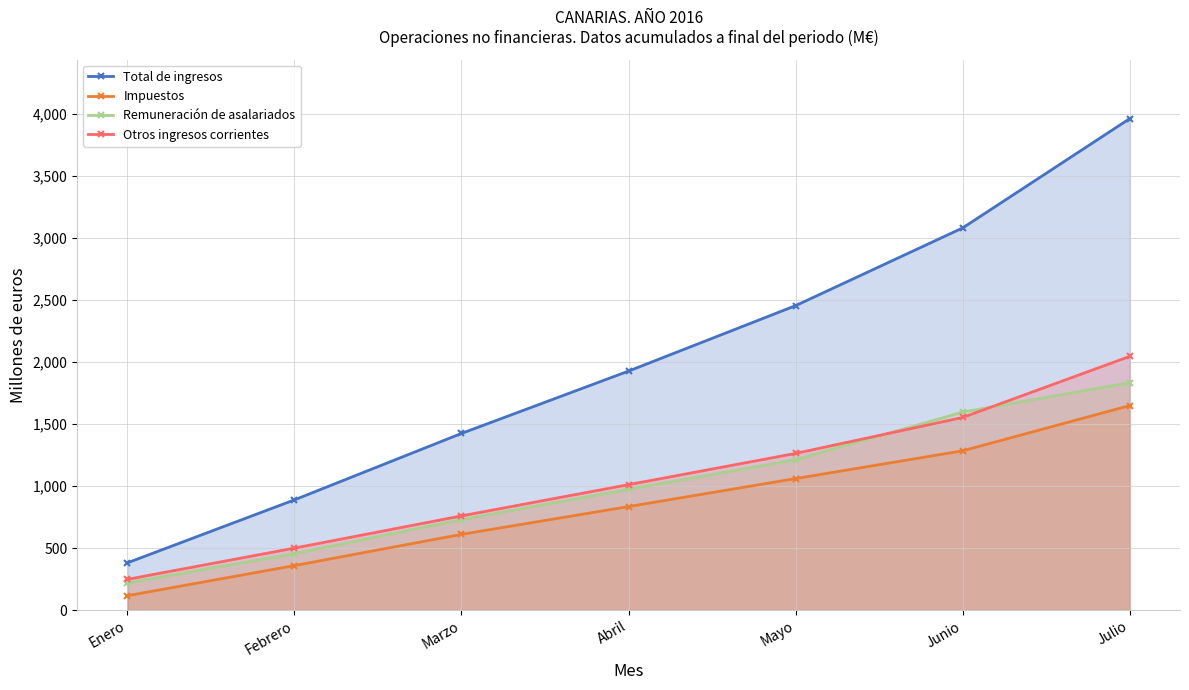

What are all the series names shown in the legend?

Total de ingresos, Impuestos, Remuneración de asalariados, Otros ingresos corrientes